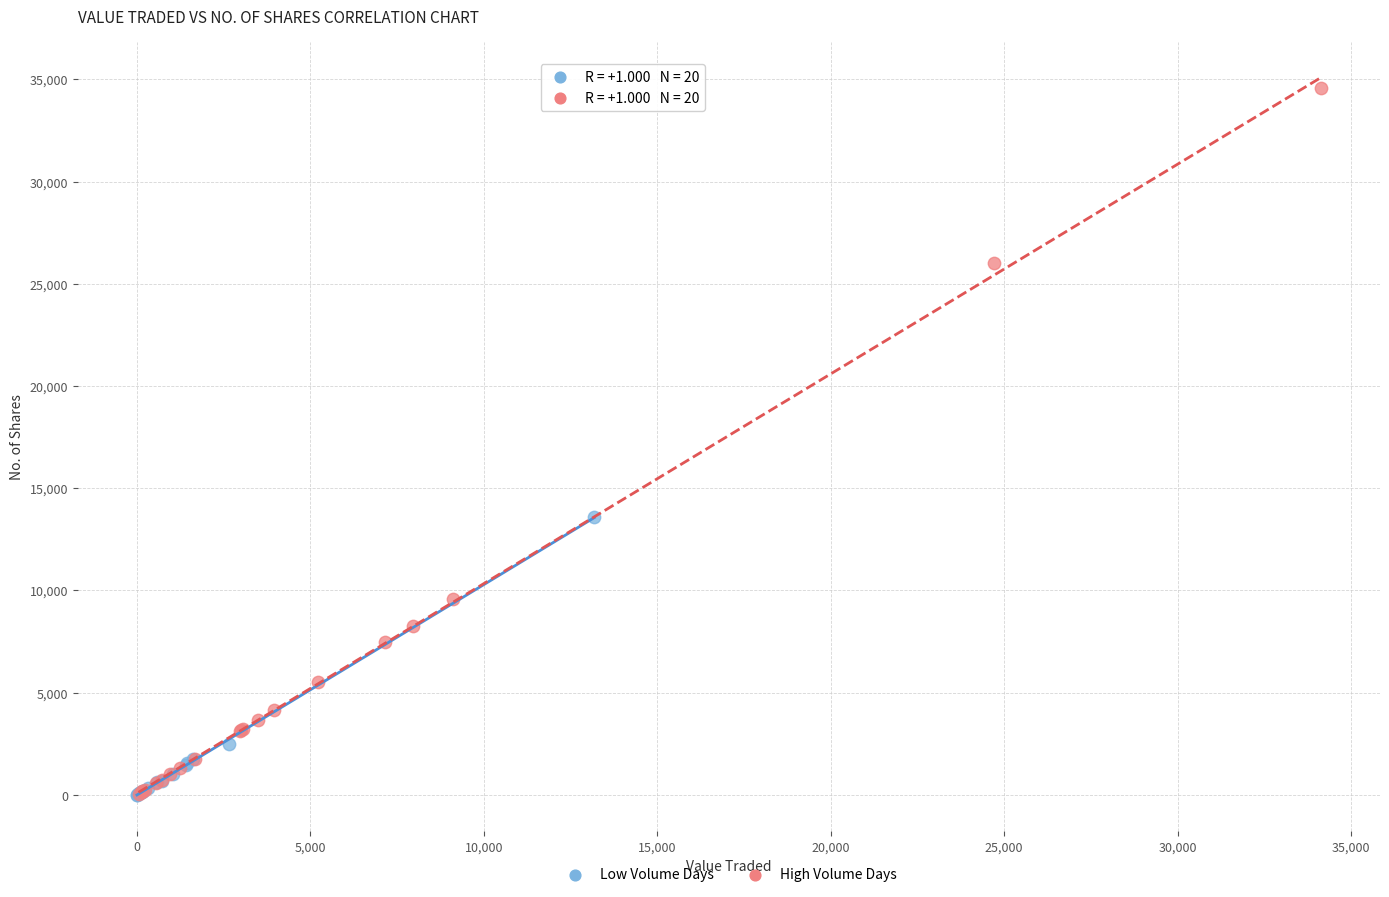

Which series has the widest spread of Y values?

High Volume Days